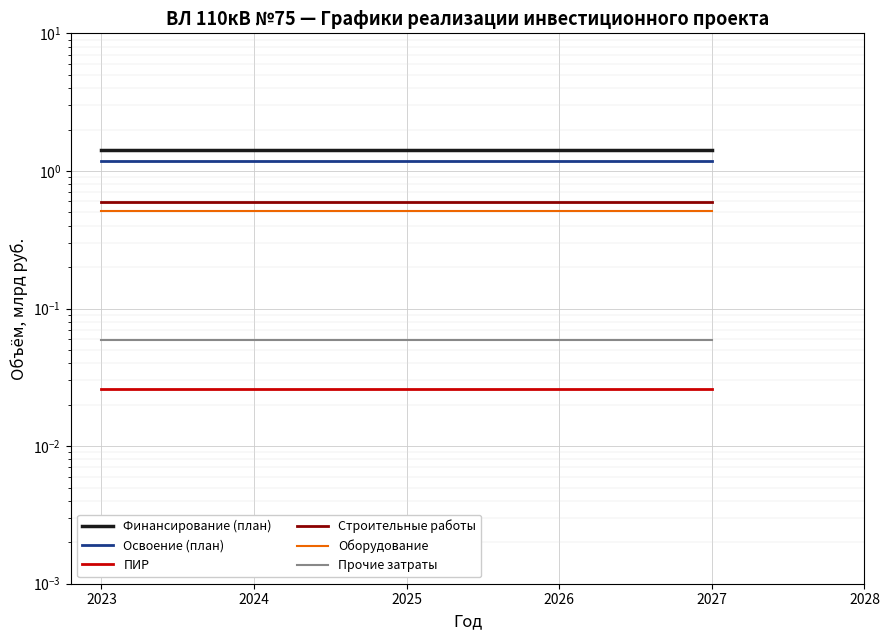

Which has a higher value, 2027 or 2026?

2027